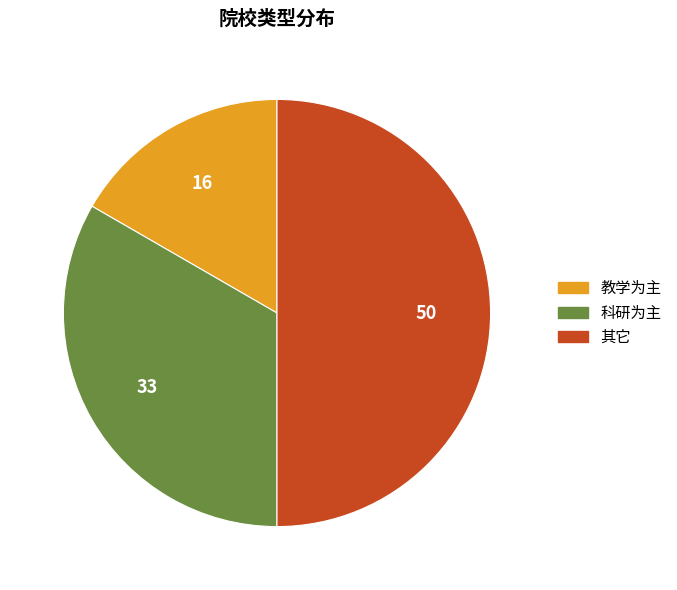

Which slice is the smallest?

教学为主